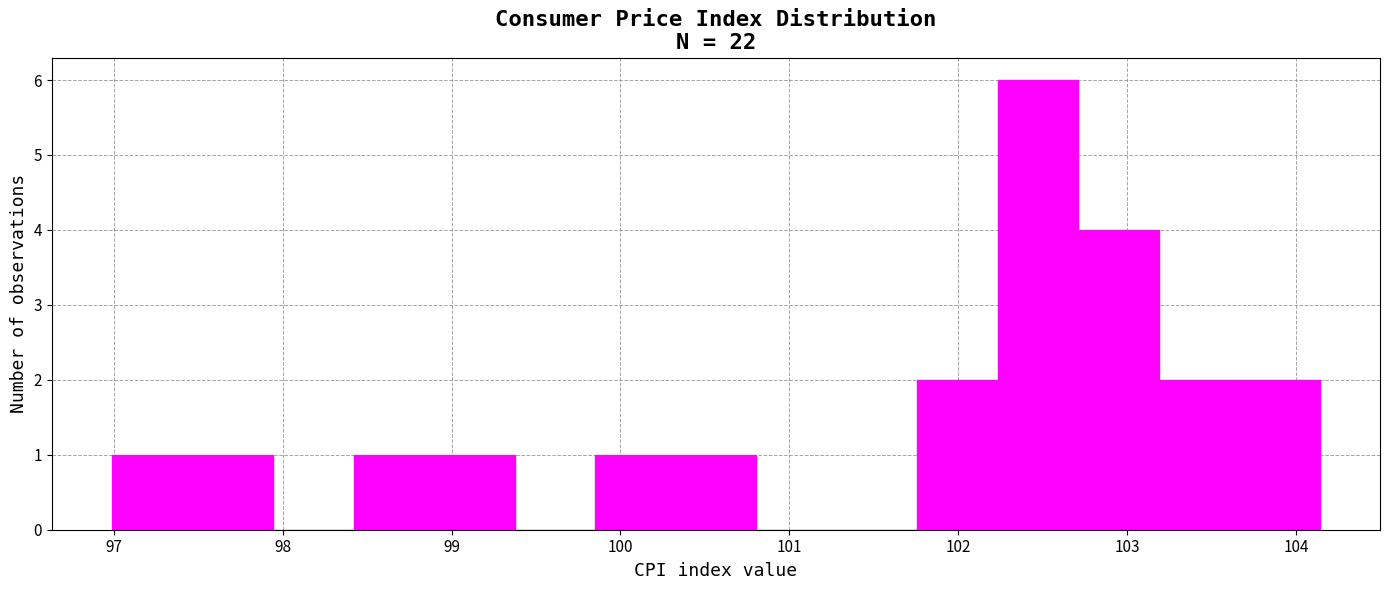

Reading left to right, transcribe this chart: for each bar, give the range it covers on the x-axis and its height. Neither the bar edges nor the heights are printed on the chart, so give them approximately, as read against the axes.

97.0 to 97.5: 1
97.5 to 97.9: 1
97.9 to 98.4: 0
98.4 to 98.9: 1
98.9 to 99.4: 1
99.4 to 99.9: 0
99.9 to 100.3: 1
100.3 to 100.8: 1
100.8 to 101.3: 0
101.3 to 101.8: 0
101.8 to 102.2: 2
102.2 to 102.7: 6
102.7 to 103.2: 4
103.2 to 103.7: 2
103.7 to 104.1: 2